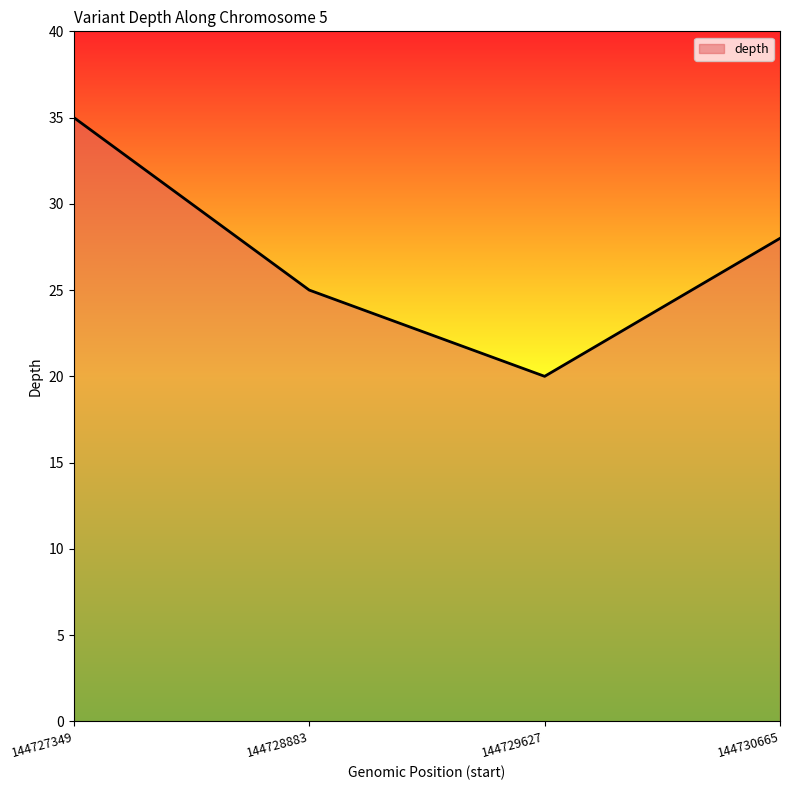

Between 144729627 and 144727349, which is larger?

144727349